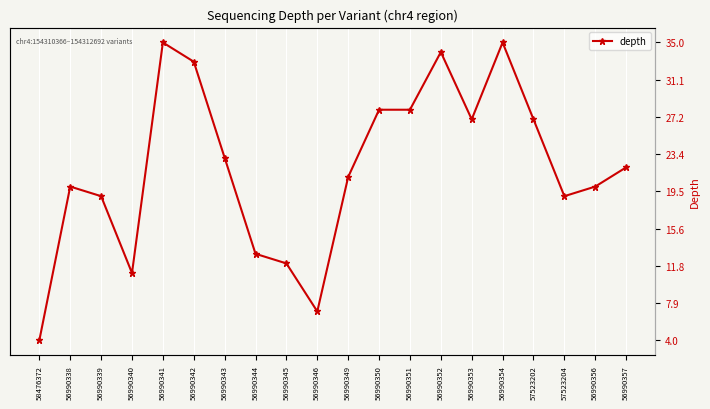

Reading left to right, list all the values displayed in this chart.

4	20	19	11	35	33	23	13	12	7	21	28	28	34	27	35	27	19	20	22